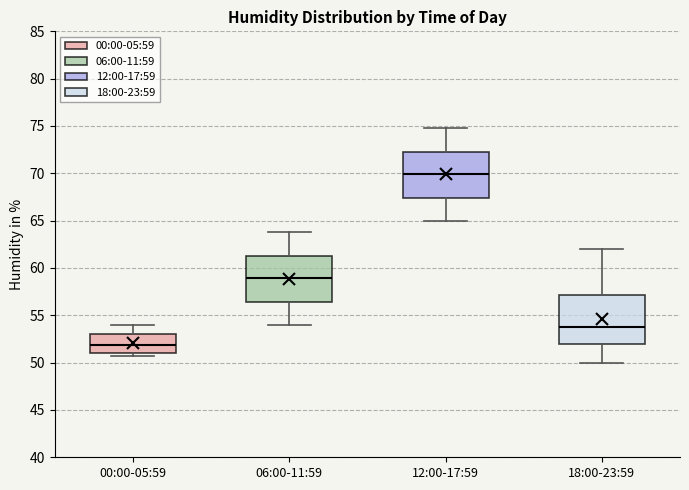

Reading left to right, read every box against the y-axis: the position of its median line, the range the box covers, and the ends of its whiskers. The values are not printed on the chart, so give them approximately, as read against the axis.

00:00-05:59: median 52.0, box 51.0 to 53.0, whiskers 50.5 to 54.0
06:00-11:59: median 59.0, box 56.5 to 61.5, whiskers 54.0 to 64.0
12:00-17:59: median 70.0, box 67.5 to 72.5, whiskers 65.0 to 75.0
18:00-23:59: median 54.0, box 52.0 to 57.0, whiskers 50.0 to 62.0